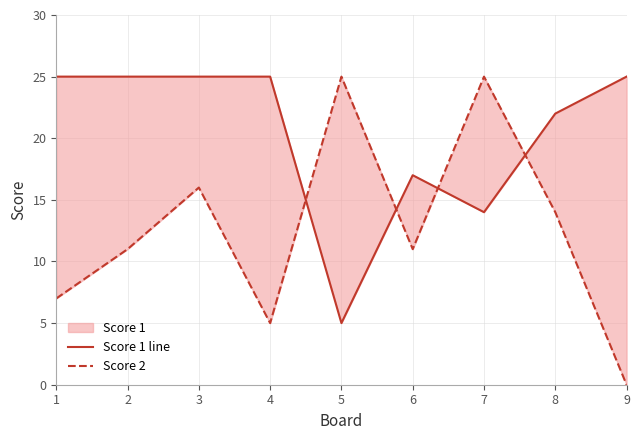

Reading left to right, what are all the values shown in this chart?

Score 1 line: 1=25	2=25	3=25	4=25	5=5	6=17	7=14	8=22	9=25
Score 2: 1=7	2=11	3=16	4=5	5=25	6=11	7=25	8=14	9=0